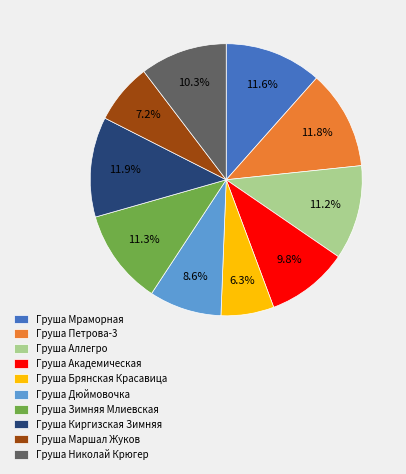

Which category has the smallest portion of the pie?

Груша Брянская Красавица